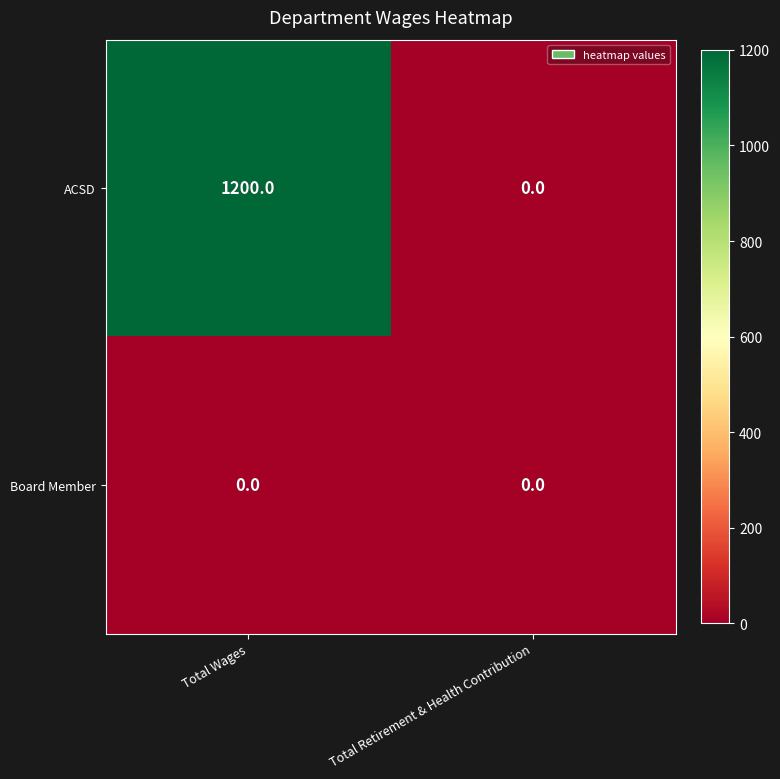

List the series in order of their peak value, lowest first.

Board Member, ACSD